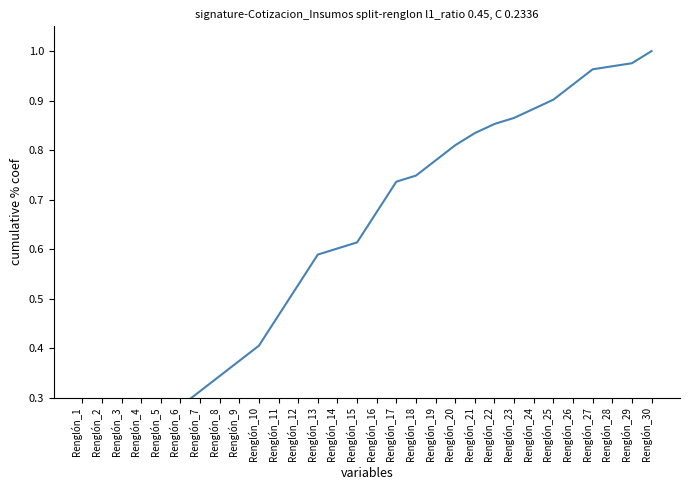

List the labels in order of value, largest first.

Renglón_30, Renglón_29, Renglón_28, Renglón_27, Renglón_26, Renglón_25, Renglón_24, Renglón_23, Renglón_22, Renglón_21, Renglón_20, Renglón_19, Renglón_18, Renglón_17, Renglón_16, Renglón_15, Renglón_14, Renglón_13, Renglón_12, Renglón_11, Renglón_10, Renglón_9, Renglón_8, Renglón_7, Renglón_6, Renglón_5, Renglón_4, Renglón_3, Renglón_2, Renglón_1